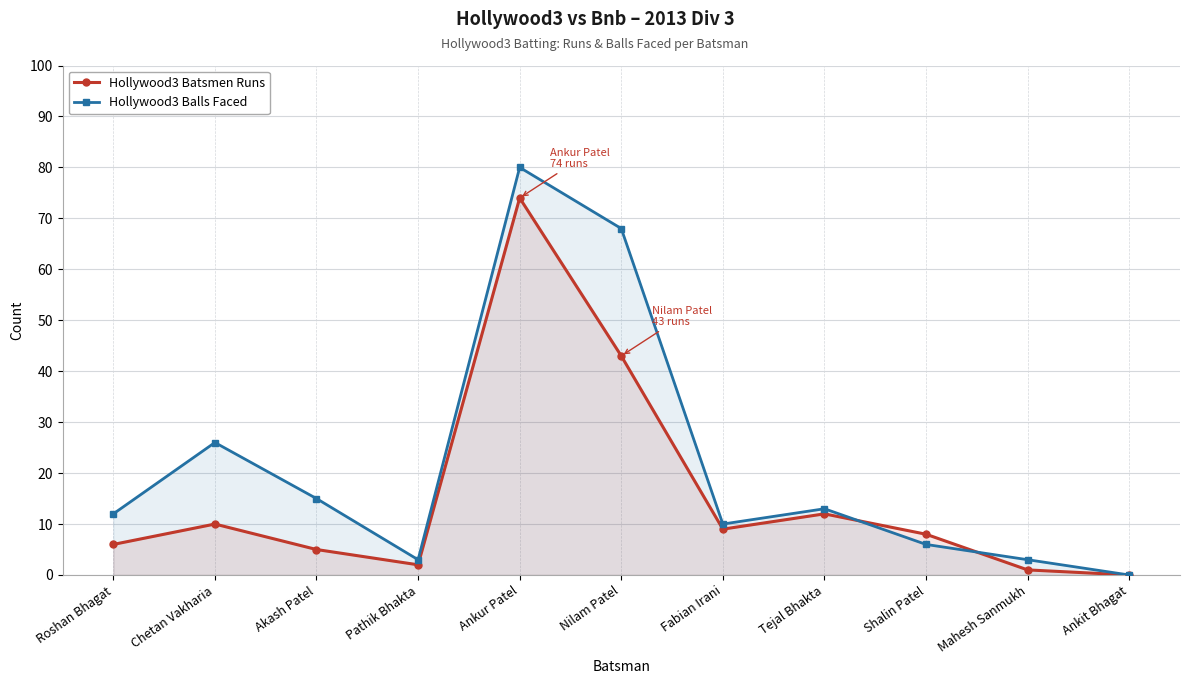

What are all the series names shown in the legend?

Hollywood3 Batsmen Runs, Hollywood3 Balls Faced